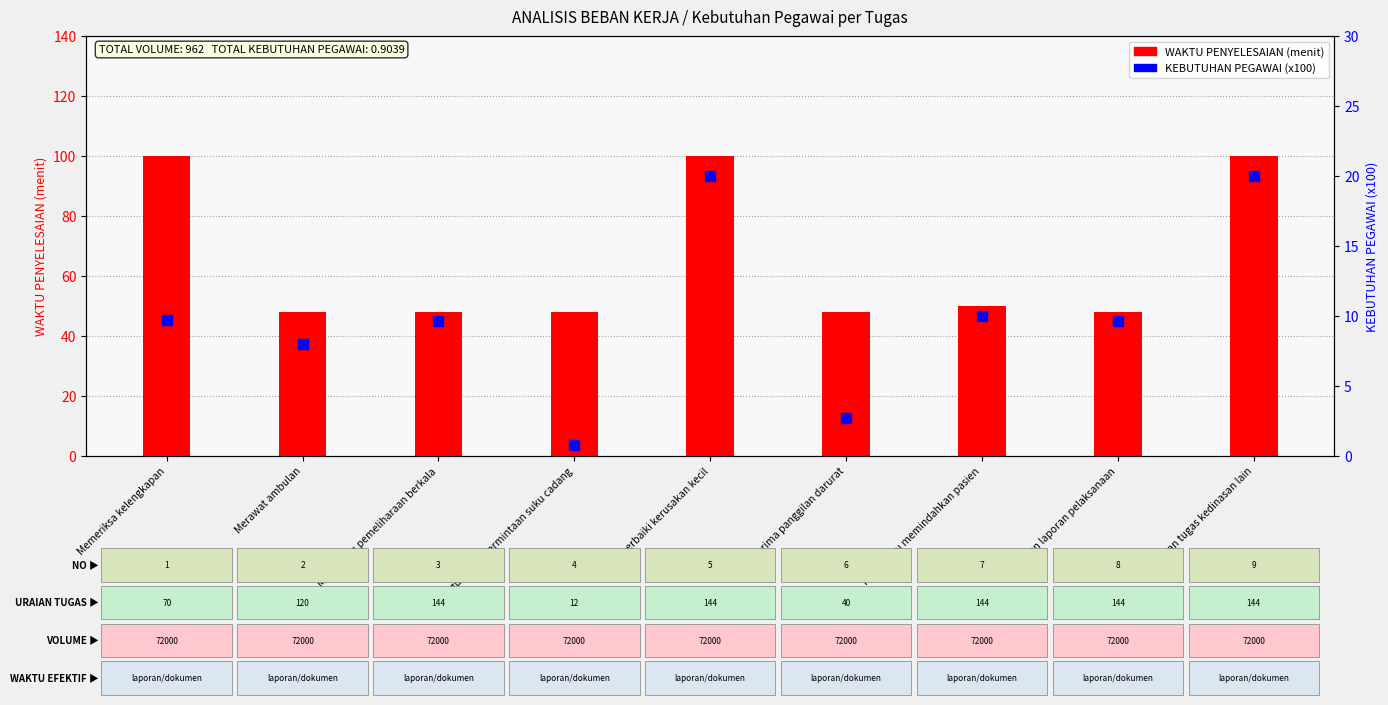

Which series has the largest total across all categories?

WAKTU PENYELESAIAN (menit)